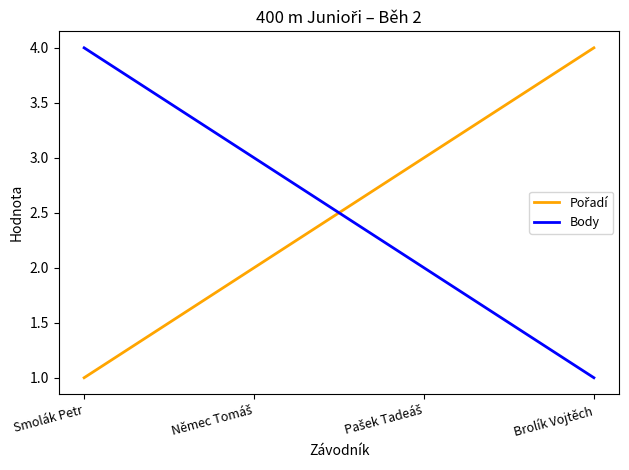

What position from the right is Brolík Vojtěch?

1